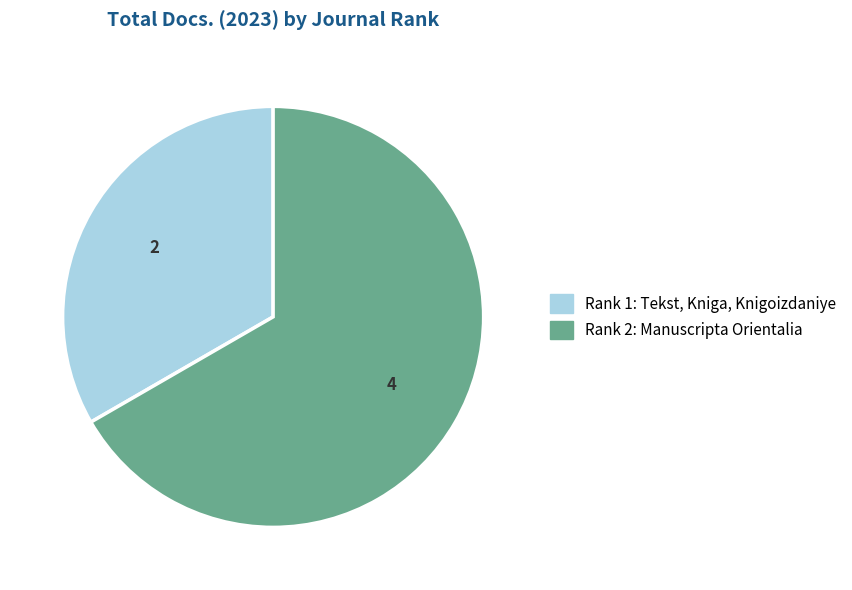

Which slice is the largest?

Rank 2: Manuscripta Orientalia